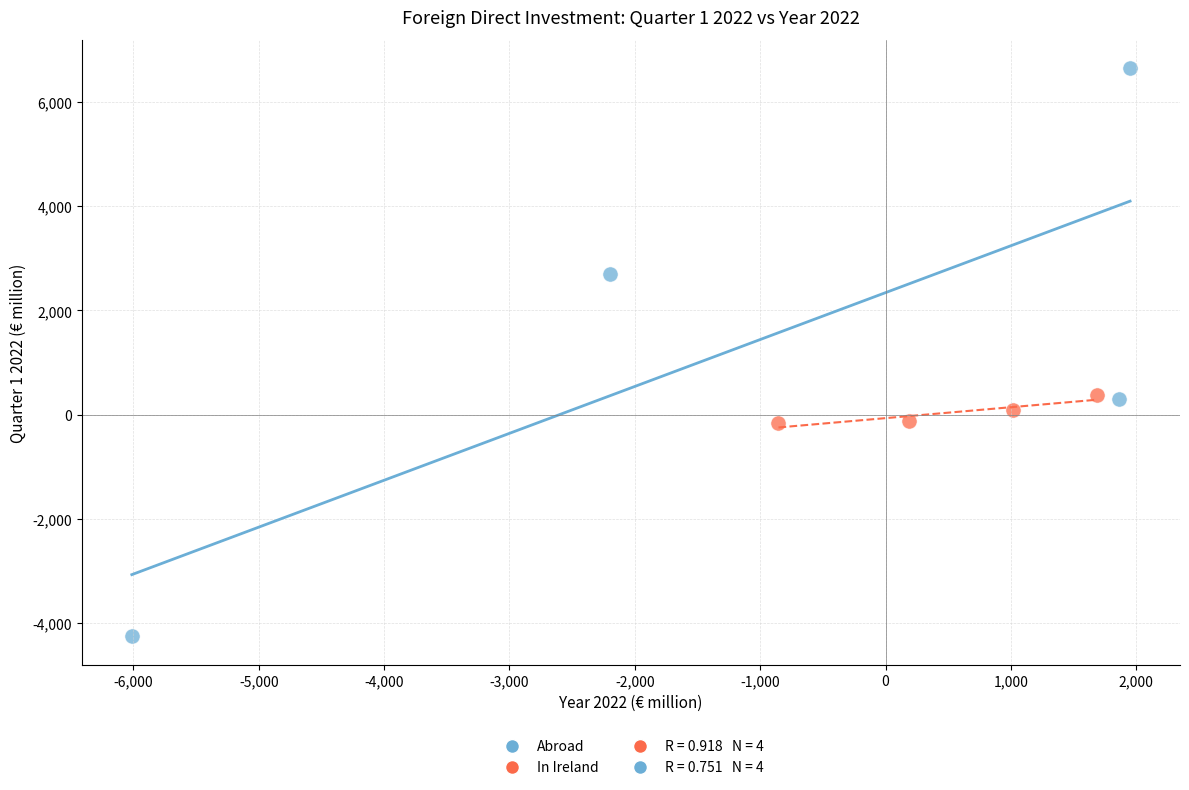

Which series has the largest Y range (max minus min)?

Abroad